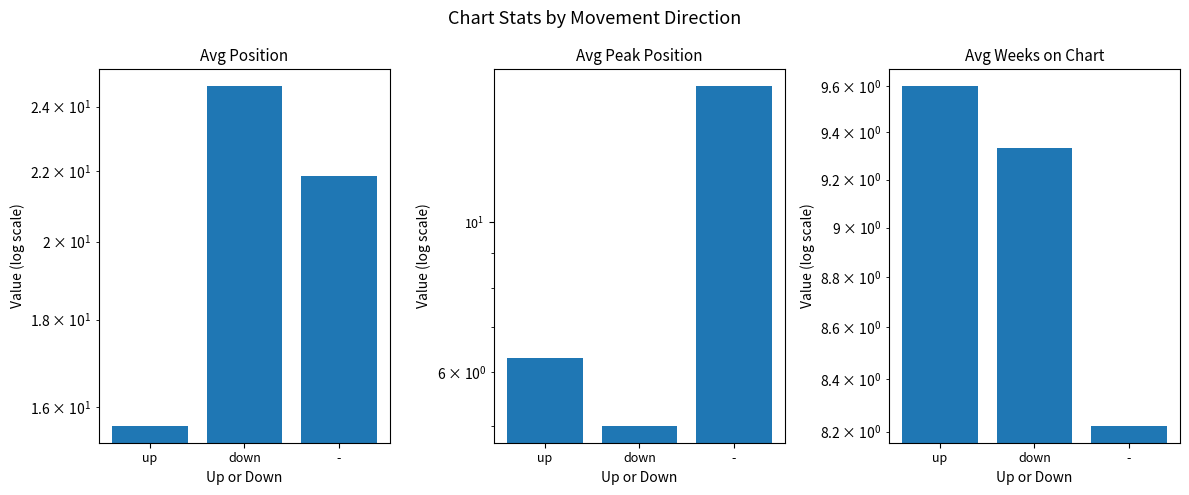

At which category is the sum across all series the highest?

-